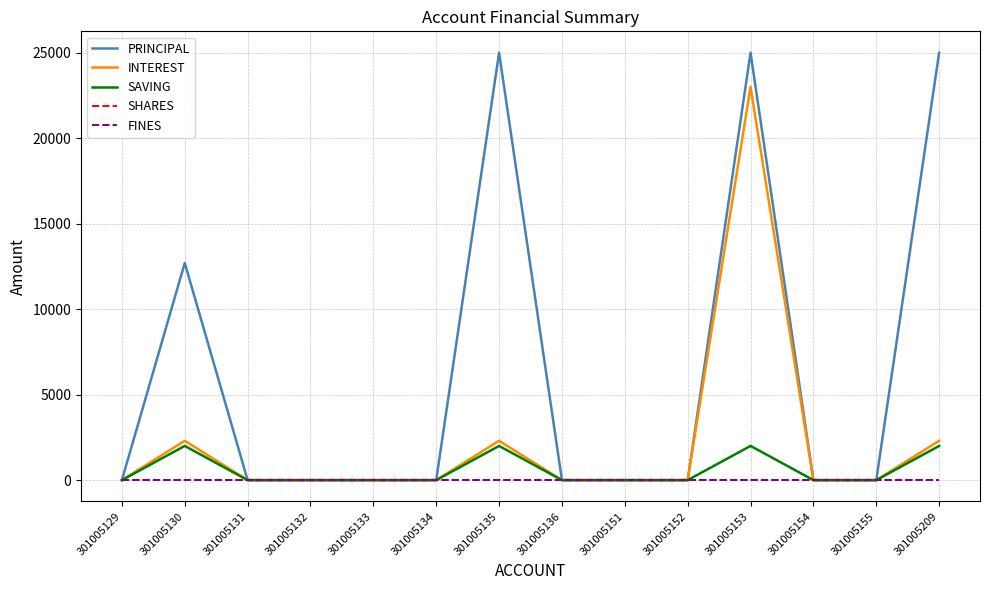

The INTEREST series shows 12198 at 301005155. True or false?

False